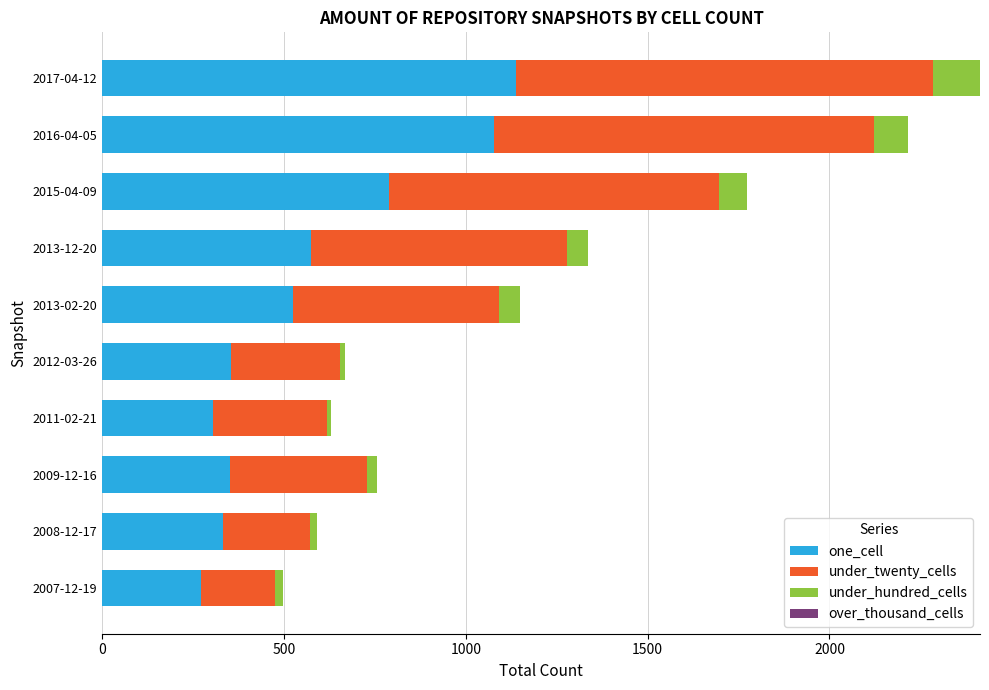

What is the maximum value for one_cell?

1138